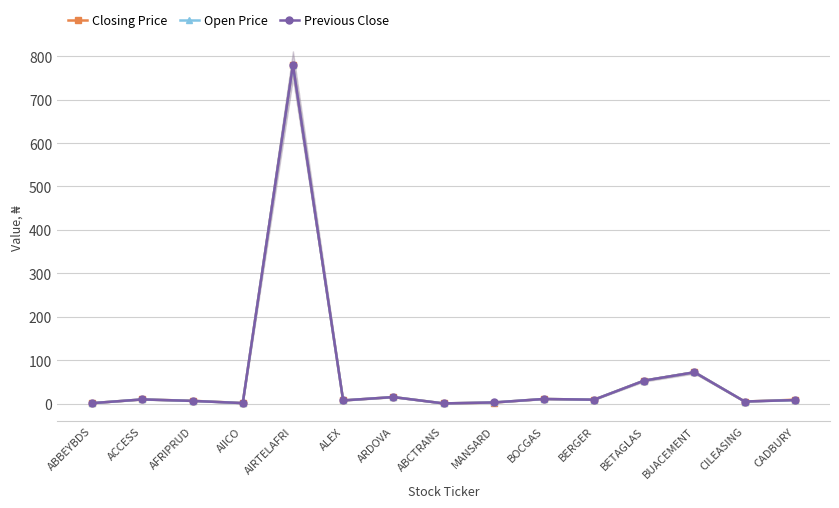

Is the value of Closing Price at BERGER greater than the value of Previous Close at CADBURY?

Yes